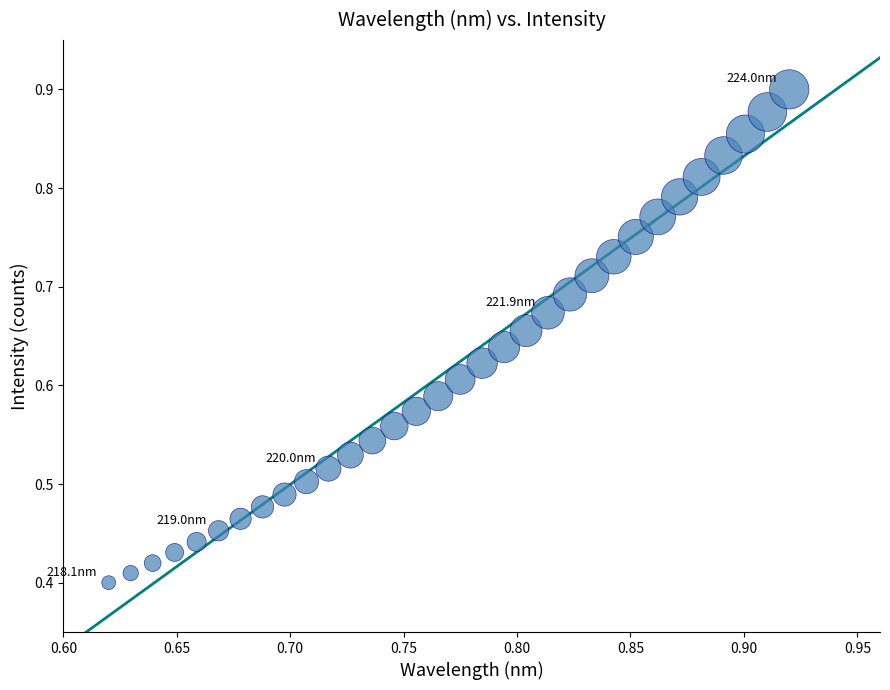

What is the range of X values (max minus min)?

0.3